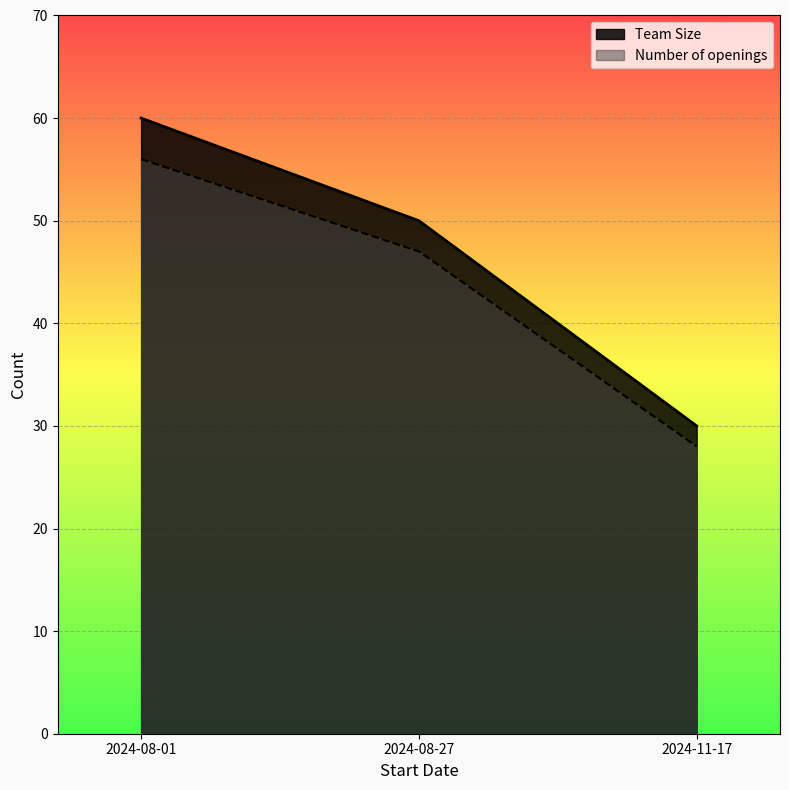

Reading left to right, transcribe all the data shown in this chart.

Team Size: 60	50	30
Number of openings: 56	47	28